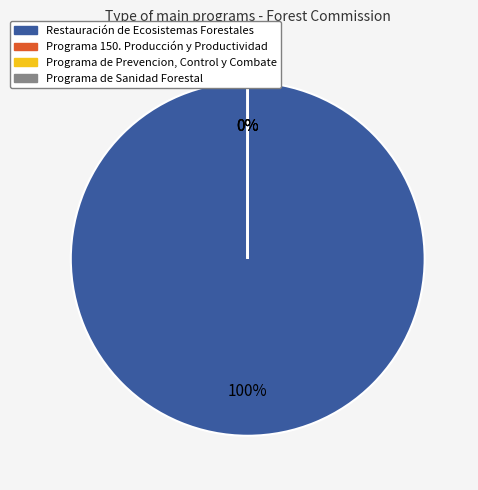

To the nearest percent, what is the difference between the largest and smallest slice percentages?

100%